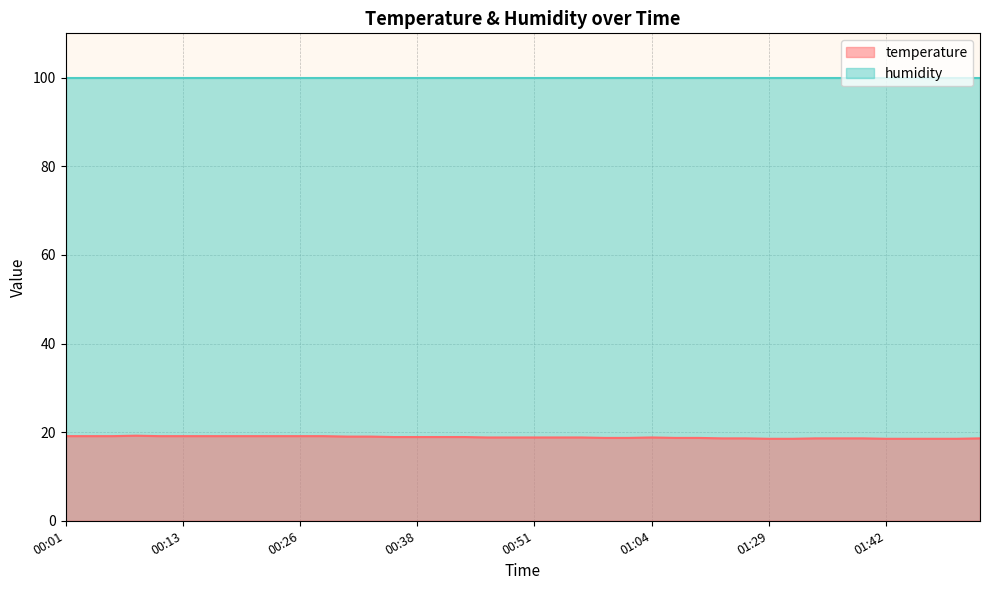

What is the average value?

18.8